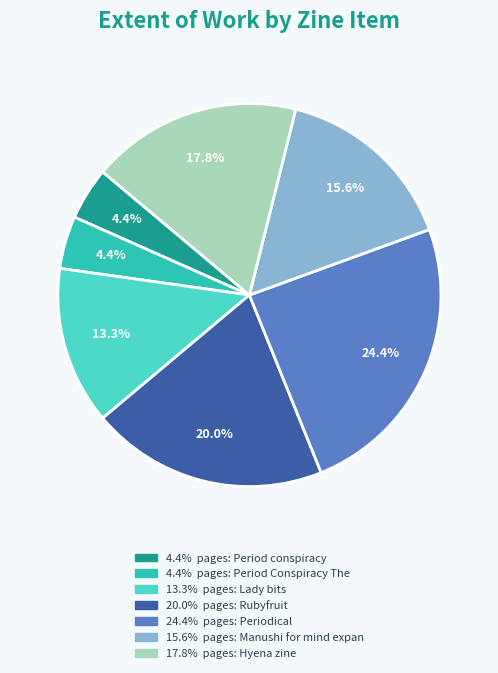

Is there any slice that represents more than half of the pie?

No